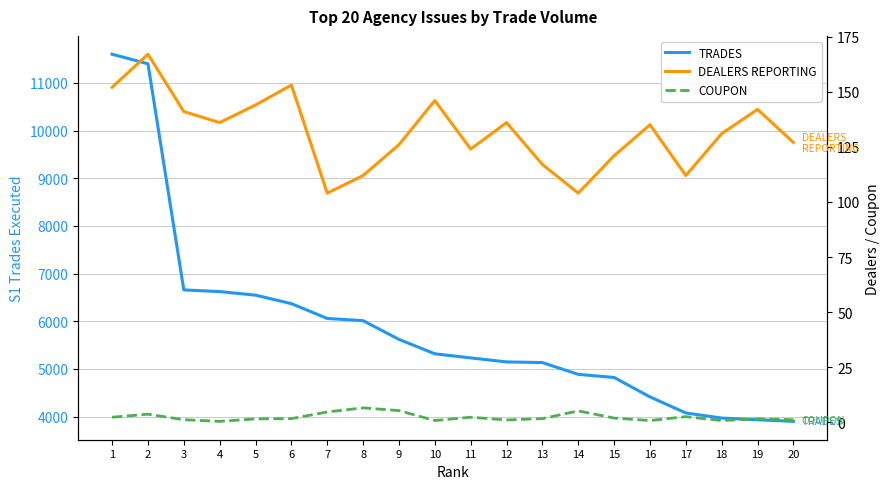

How many lines are shown in the chart?

3